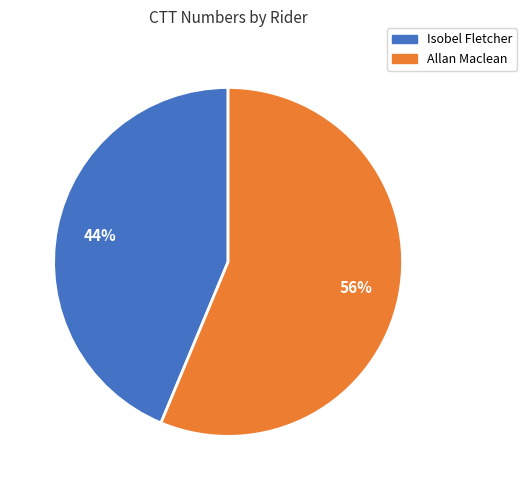

Rank the categories by value from highest to lowest.

Allan Maclean, Isobel Fletcher